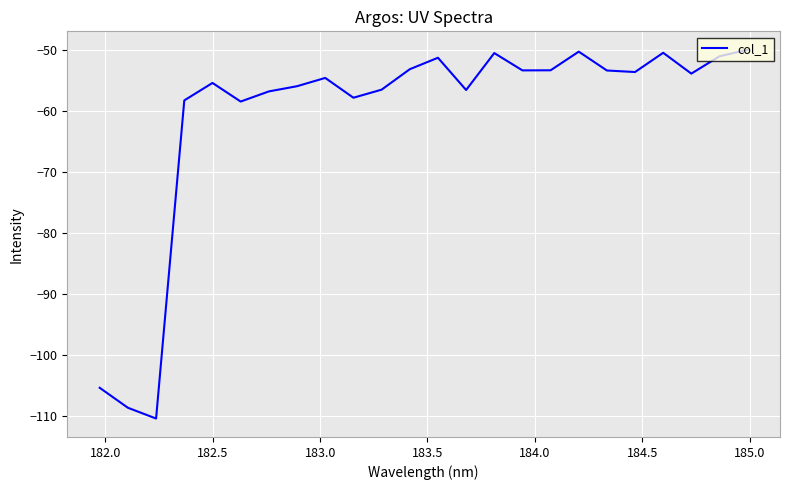

What is the minimum value shown in the chart?

-110.3